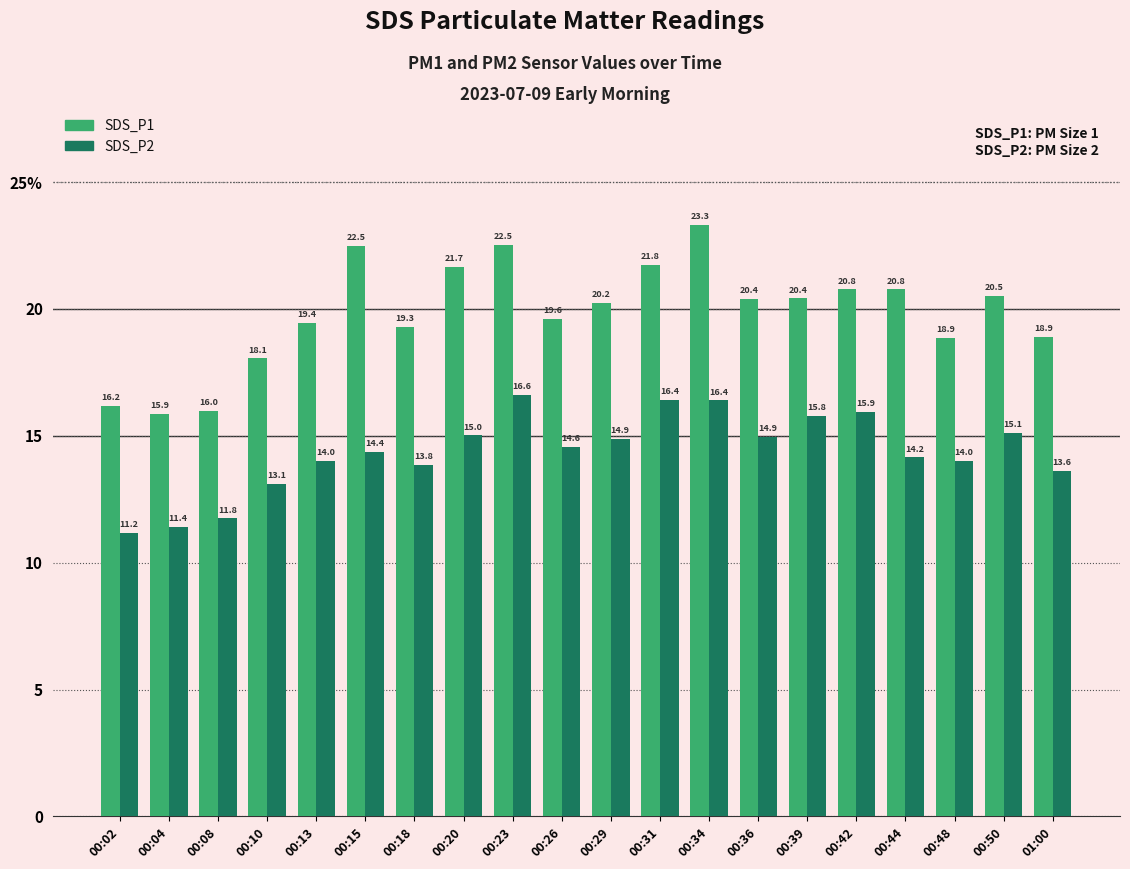

Which series has the largest range (max minus min)?

SDS_P1